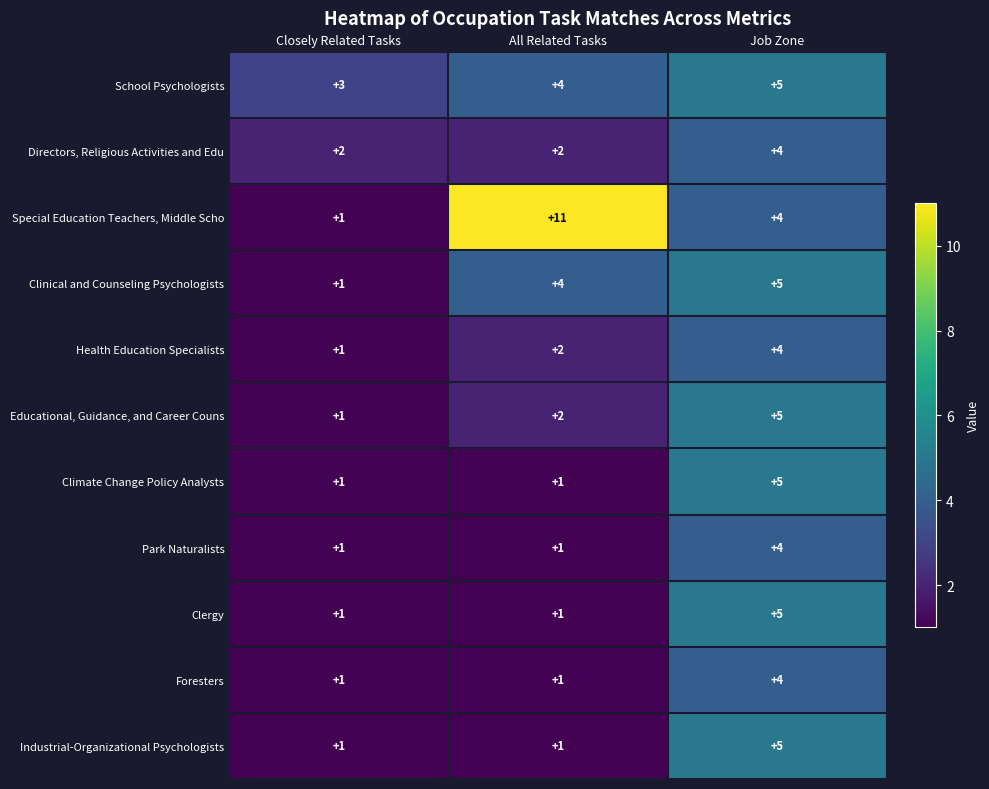

What is the difference between the highest and lowest values at Closely Related Tasks?

2